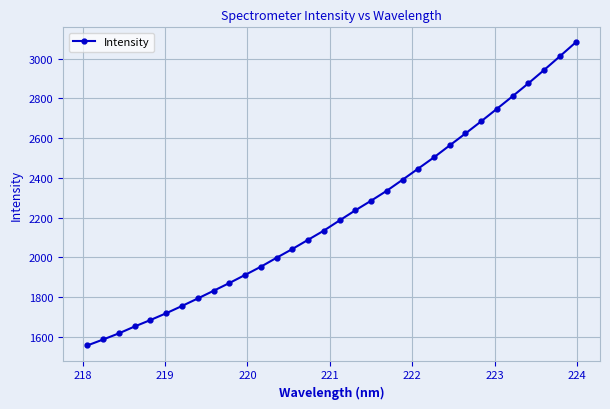

What is the difference between the second highest and minimum values?

1454.6